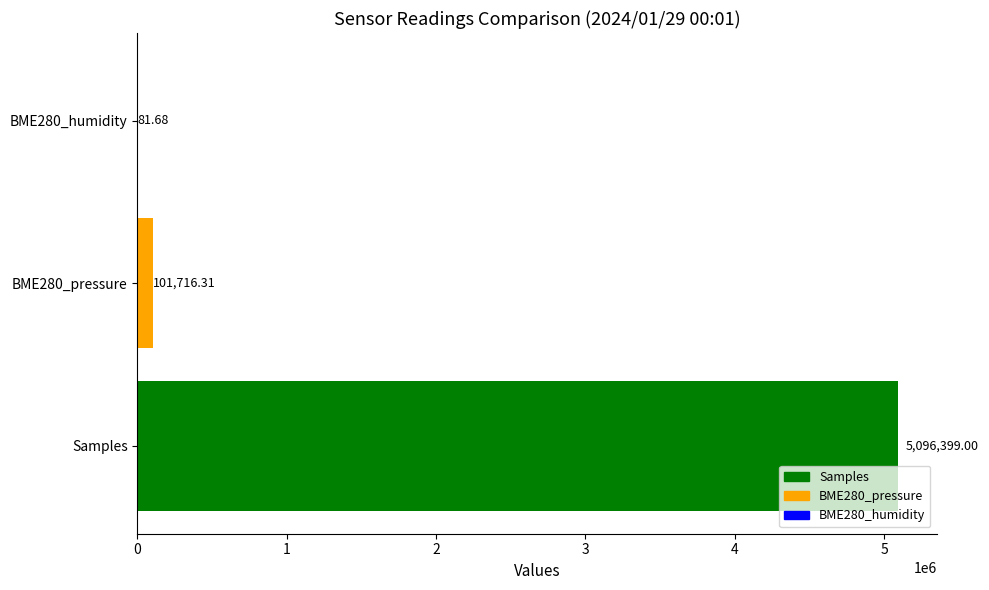

Which label corresponds to the largest value in the chart?

Samples